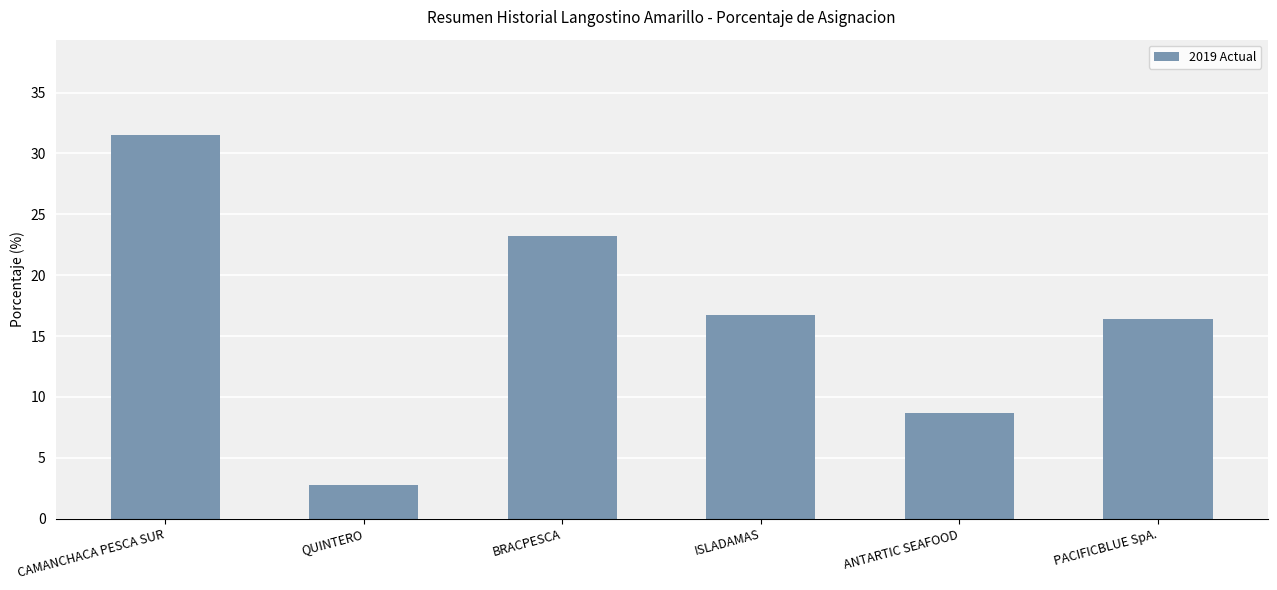

Where does the data first go above 16?

CAMANCHACA PESCA SUR